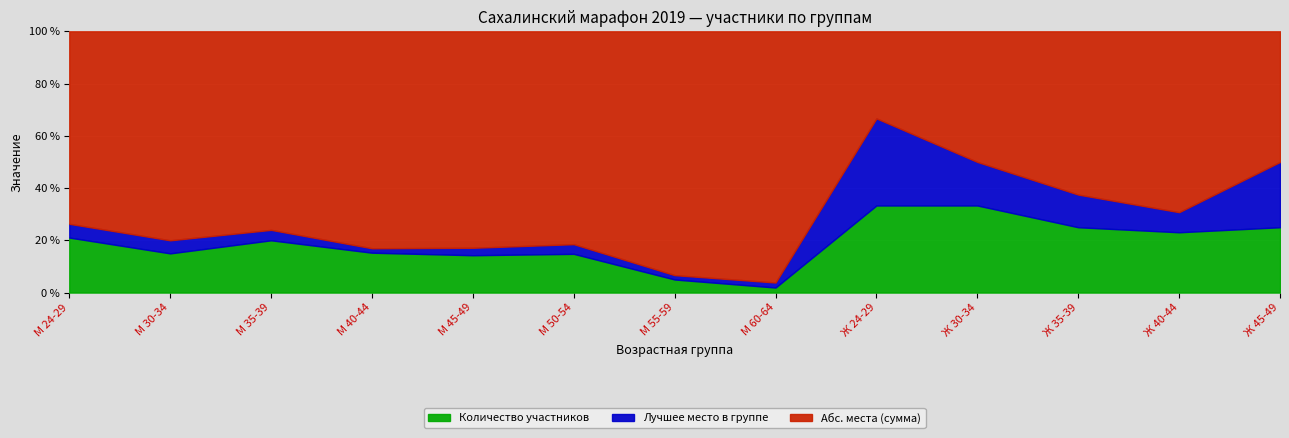

What is the value of the Количество участников point at the 9th from the left?

1